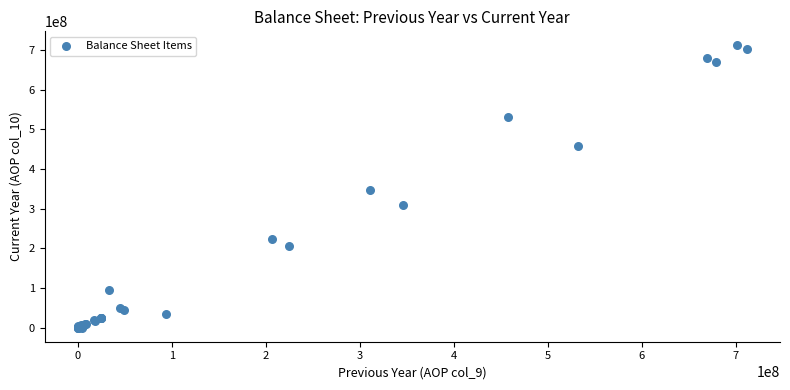

What Y value in the scatter plot is closest to 355857877?

345925594